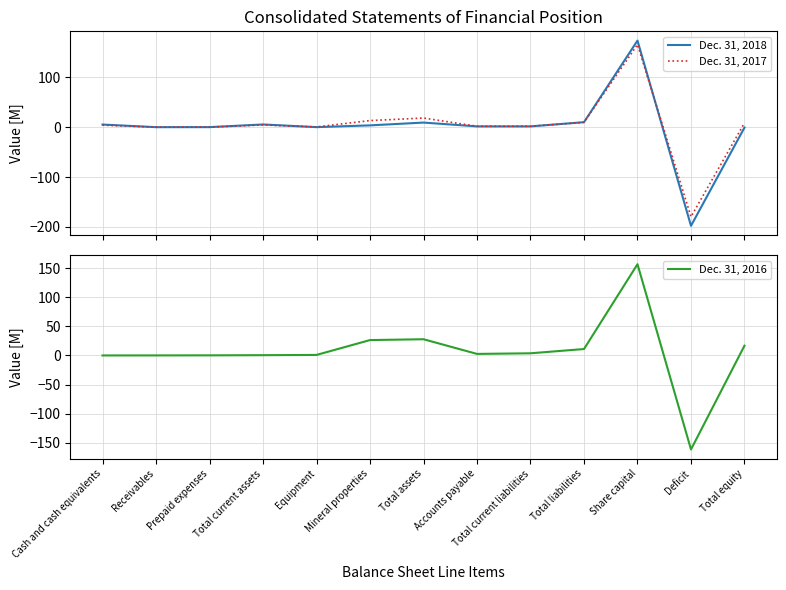

Count the number of data series in this chart.

3